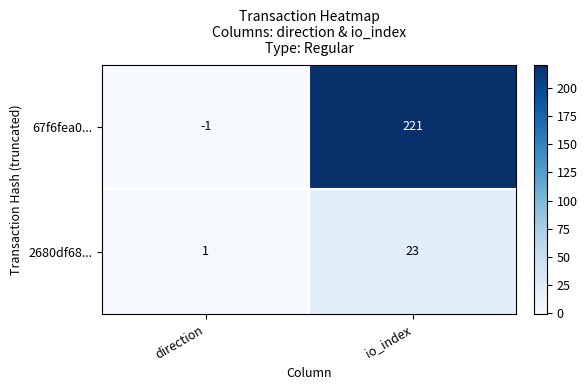

Rank the series at io_index from lowest to highest value.

2680df68..., 67f6fea0...